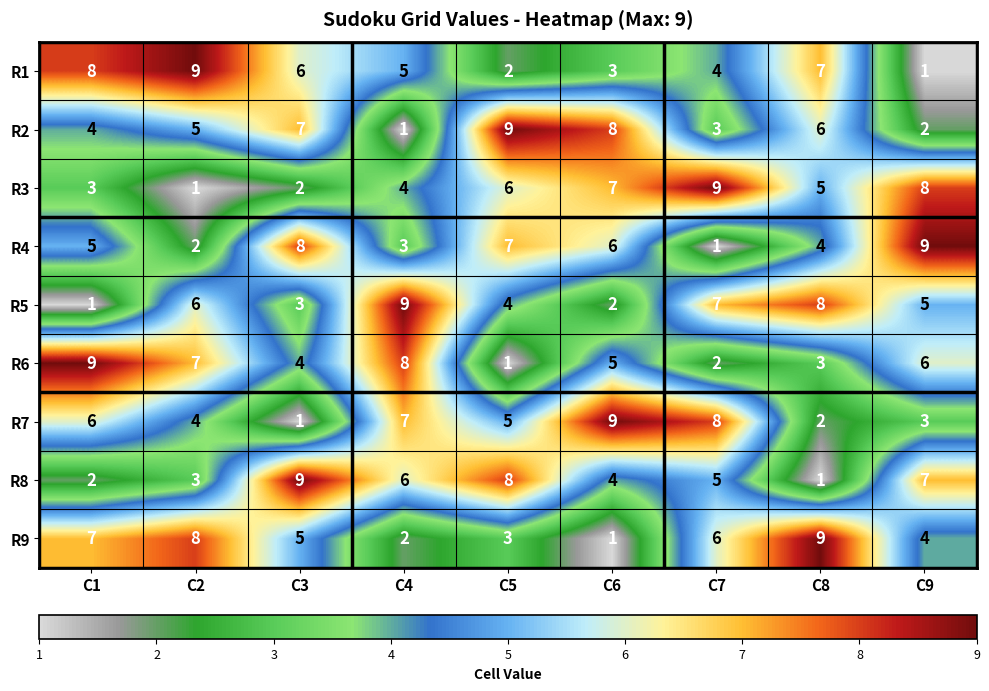

How many distinct data groups are displayed?

9